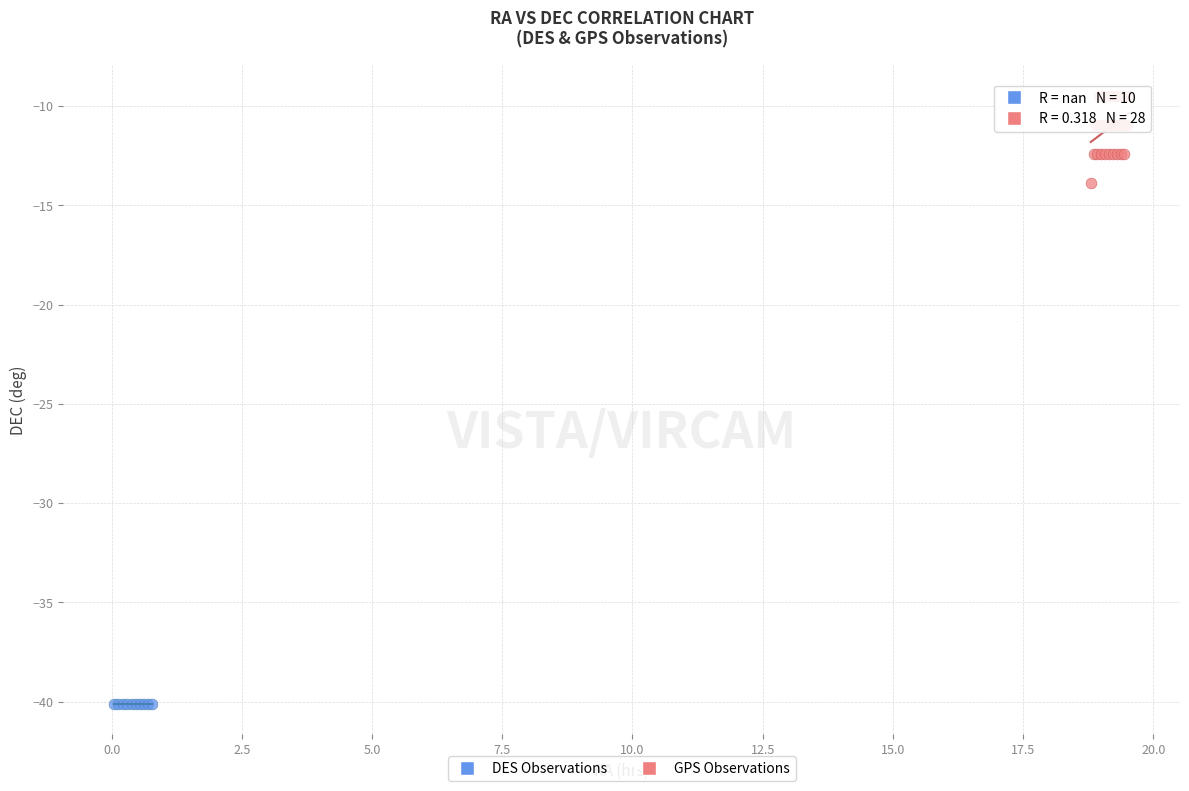

What are all the series names shown in the legend?

DES Observations, GPS Observations